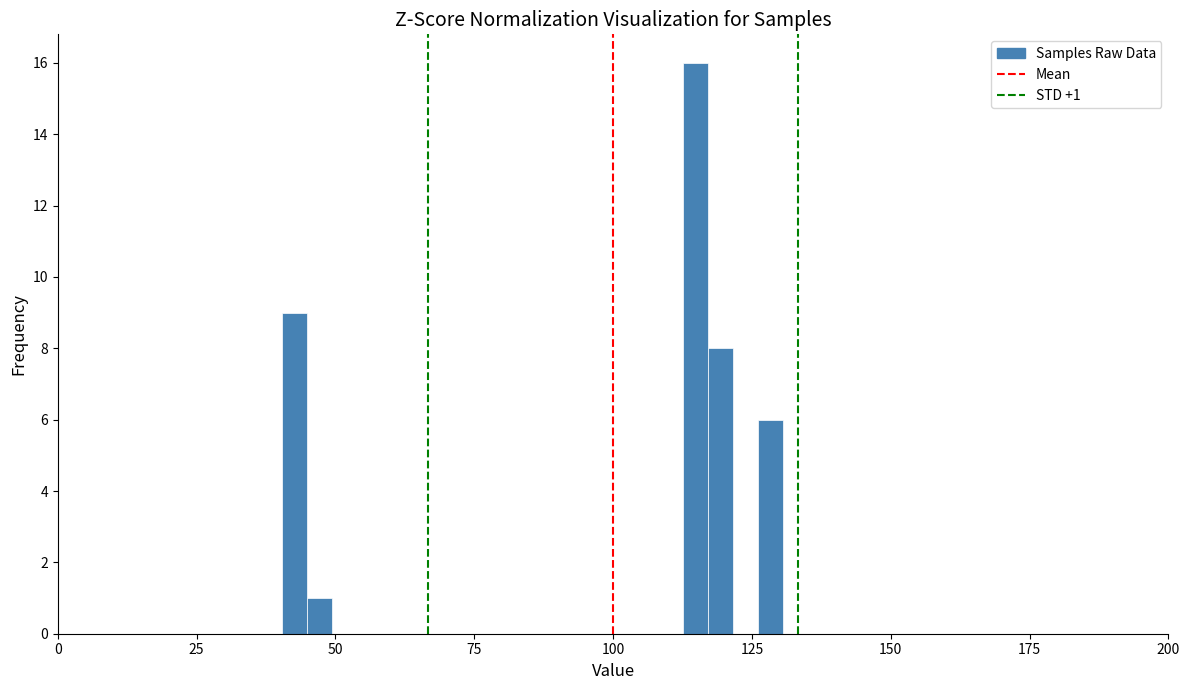

Read against the x-axis, roughly where is the centre of the tallest bar?

115